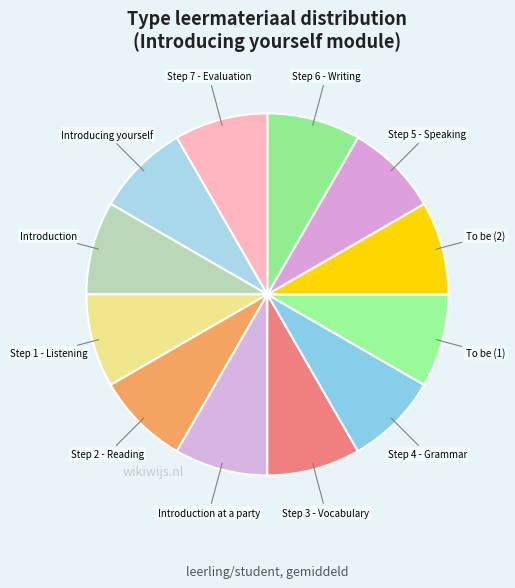

How many segments does this pie chart have?

12